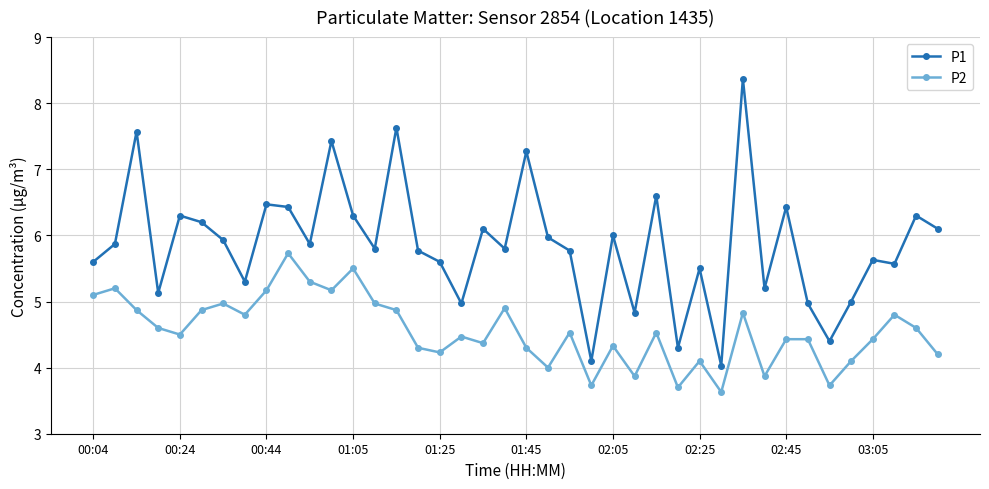

Reading right to left, list all the values displayed in this chart.

P1: 6.1	6.3	5.6	5.6	5.0	4.4	5.0	6.4	5.2	8.4	4.0	5.5	4.3	6.6	4.8	6.0	4.1	5.8	6.0	7.3	5.8	6.1	5.0	5.6	5.8	7.6	5.8	6.3	7.4	5.9	6.4	6.5	5.3	5.9	6.2	6.3	5.1	7.6	5.9	5.6
P2: 4.2	4.6	4.8	4.4	4.1	3.7	4.4	4.4	3.9	4.8	3.6	4.1	3.7	4.5	3.9	4.3	3.7	4.5	4.0	4.3	4.9	4.4	4.5	4.2	4.3	4.9	5.0	5.5	5.2	5.3	5.7	5.2	4.8	5.0	4.9	4.5	4.6	4.9	5.2	5.1